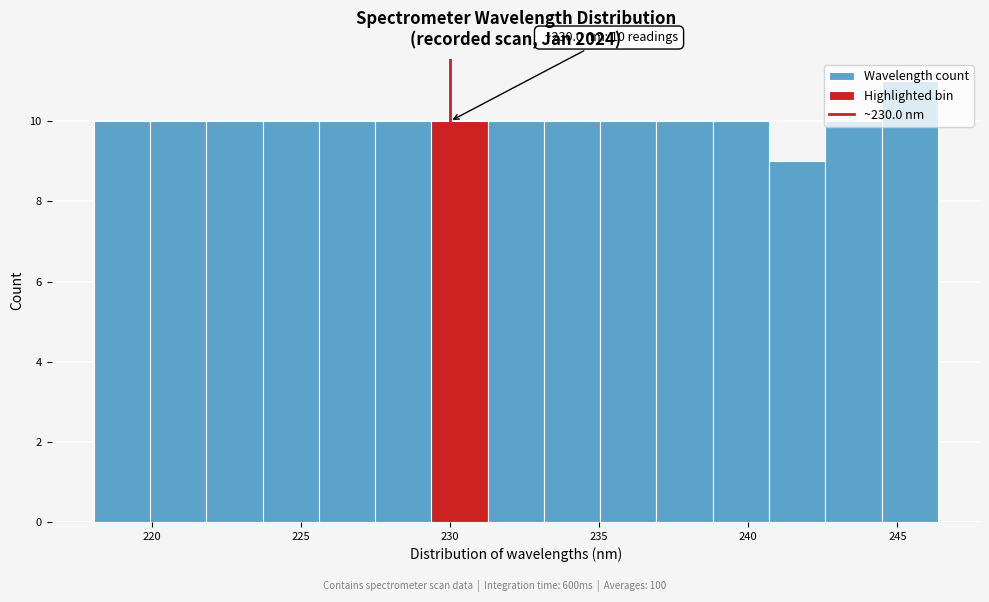

Read against the x-axis, roughly where is the centre of the tallest bar?

245.5